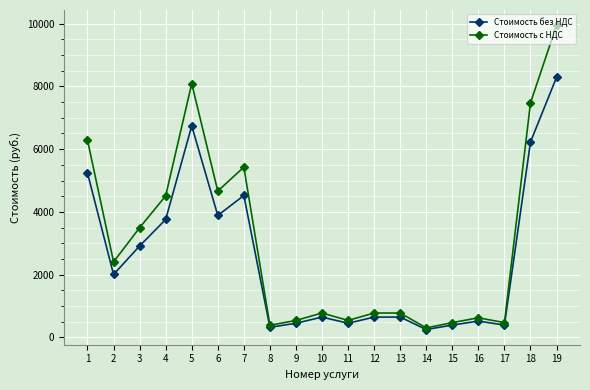

What is the value of the Стоимость с НДС point at the 5th from the left?

8091.0